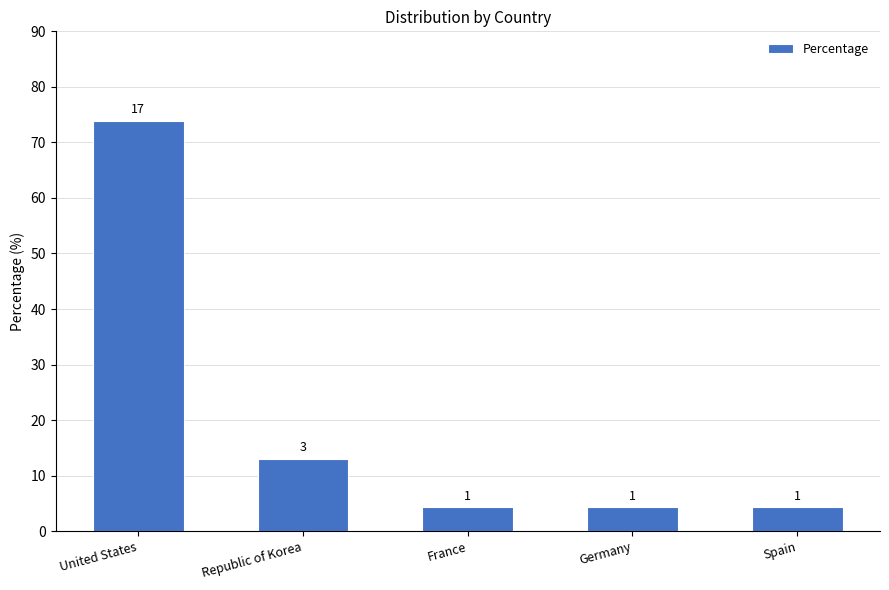

List the labels in order of value, smallest first.

France, Germany, Spain, Republic of Korea, United States